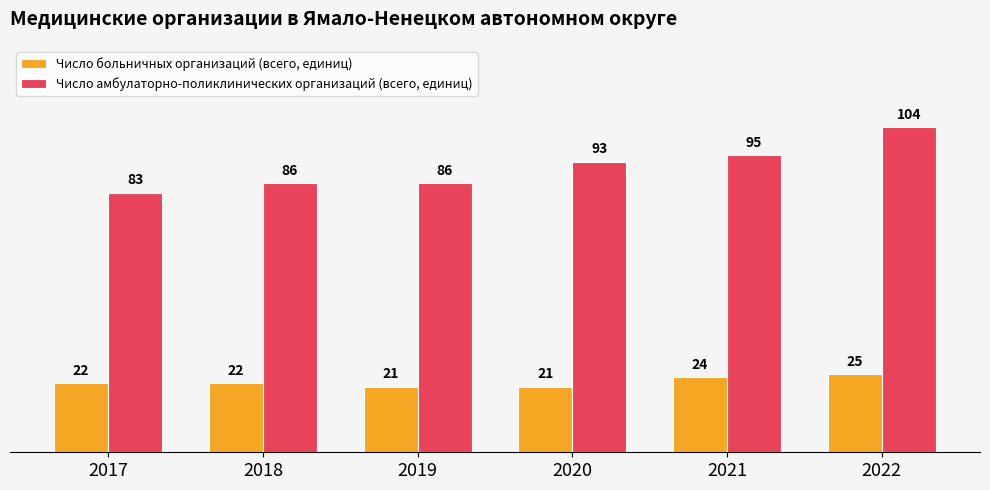

How many groups of bars are there?

6